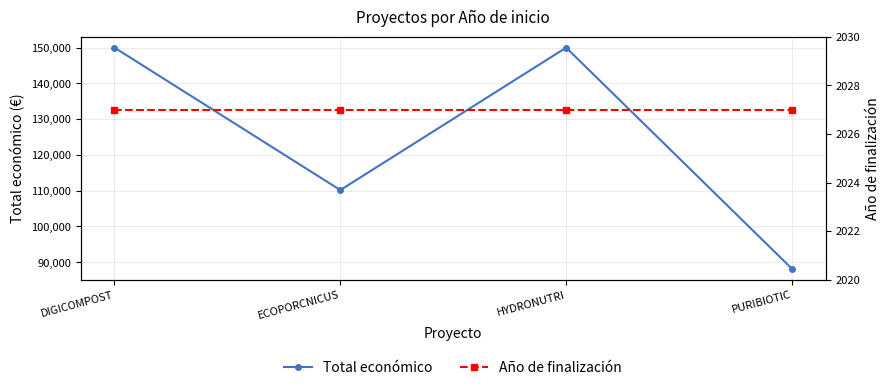

Reading left to right, extract all data points from this chart.

Total económico: 150000	110168	150000	88160
Año de finalización: 2027	2027	2027	2027